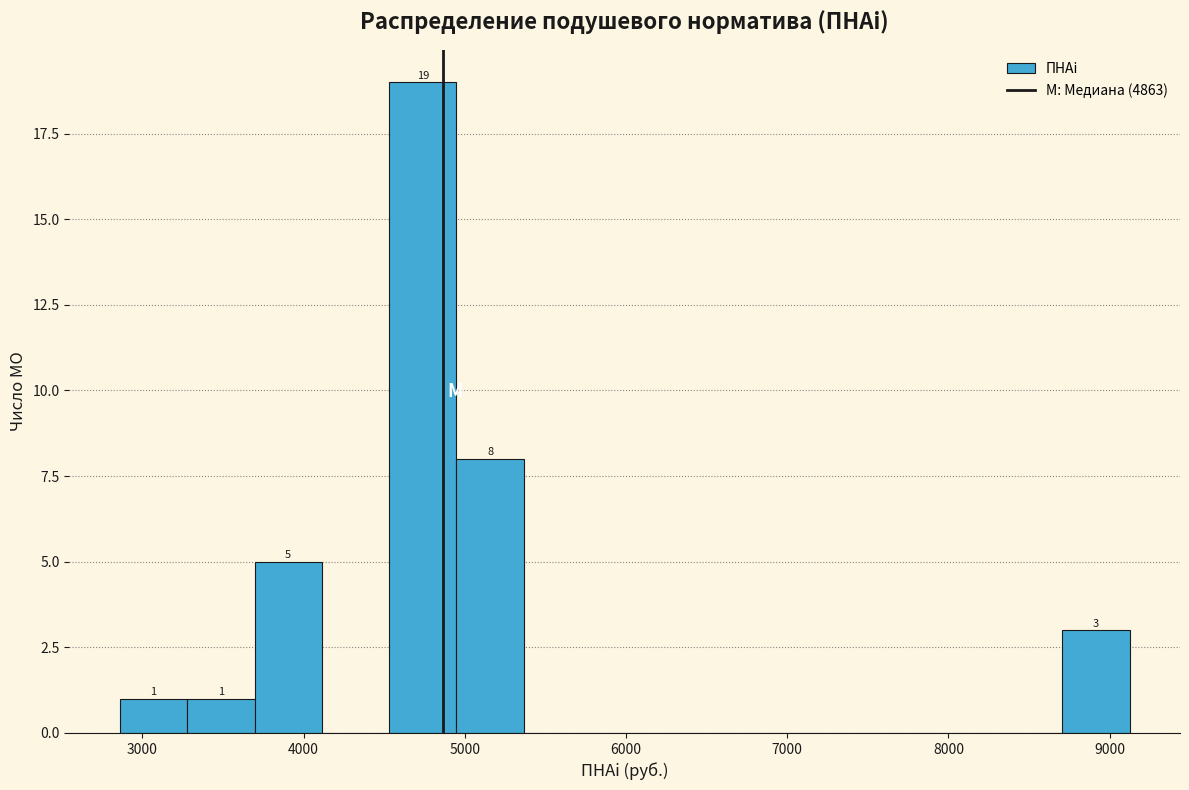

Which range on the x-axis has the tallest bar?

4500 to 4900